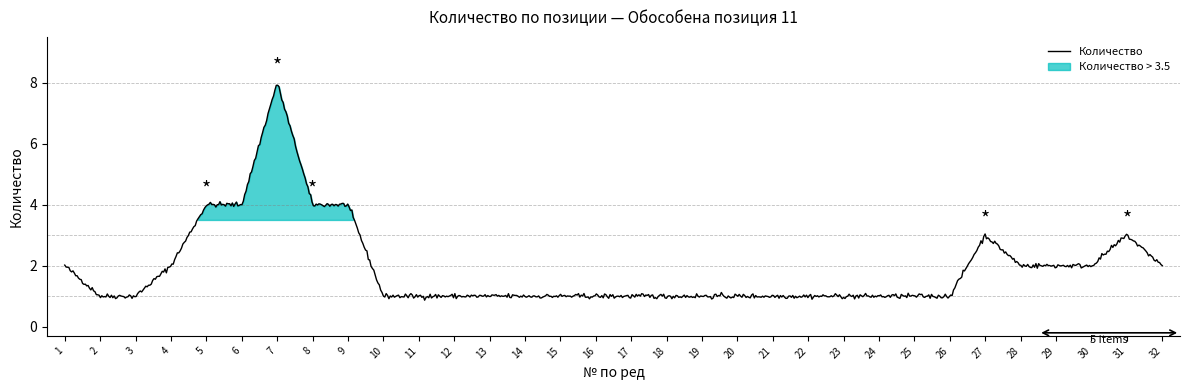

What is the ratio of the value at 8 to the value at 19?

4.0